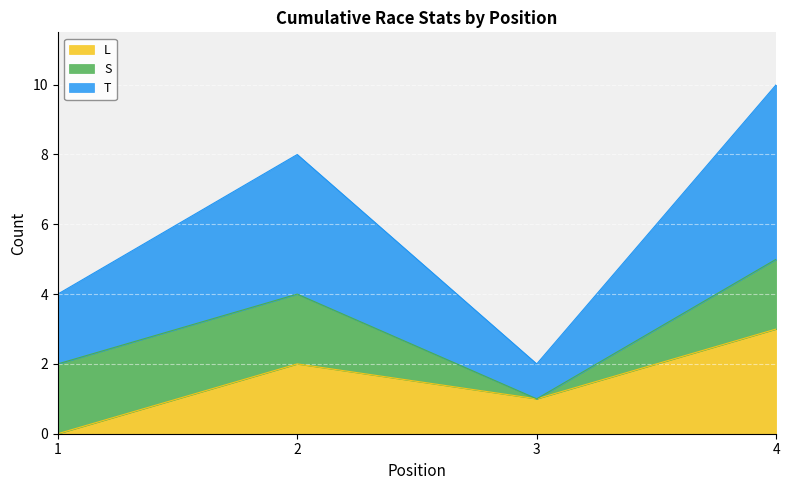

The value of L at 1 is 2. True or false?

False